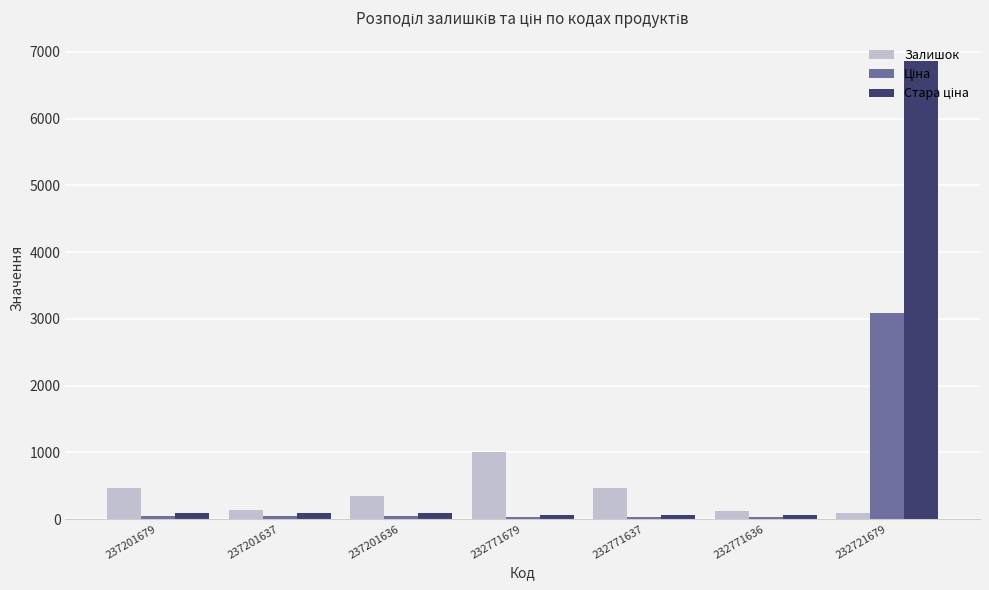

Which label corresponds to the largest value in the chart?

232721679